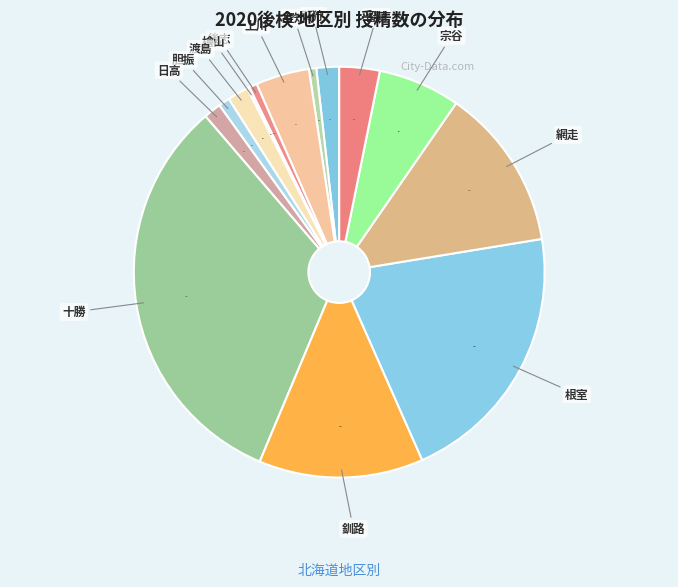

To the nearest percent, what is the difference between the 宗谷 and 空知 slice percentages?

6%